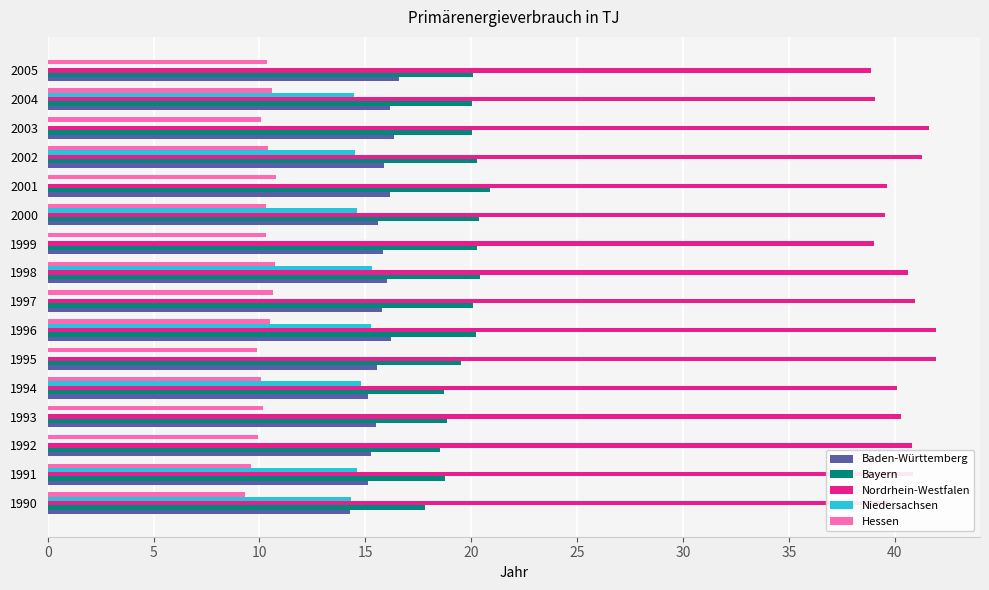

True or false: Nordrhein-Westfalen has a value of 24.0 at 2002.

False